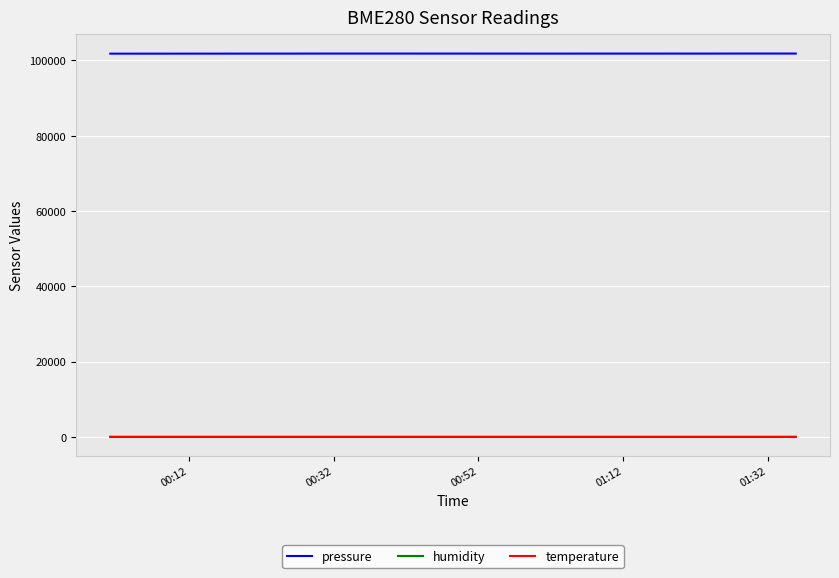

What is the minimum value for pressure?

101813.0